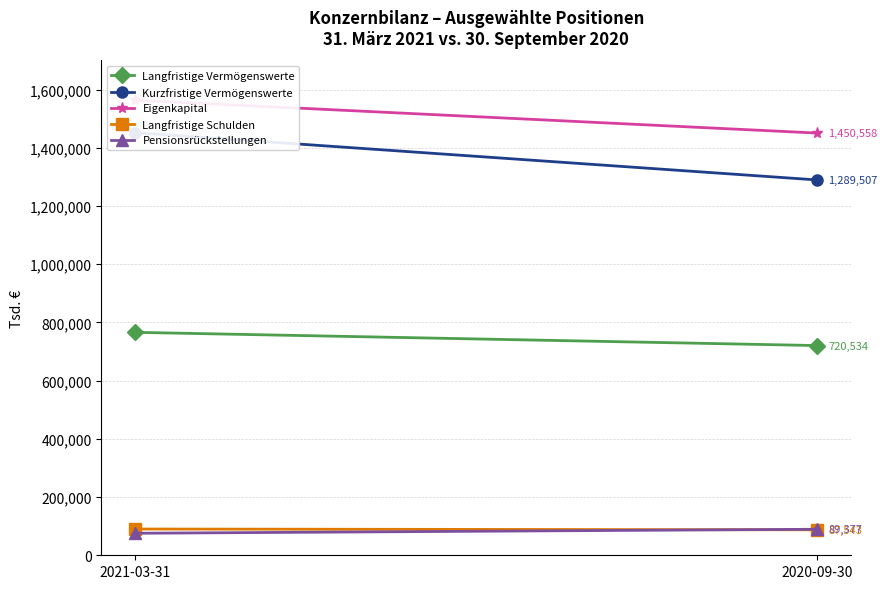

List the series in order of their peak value, lowest first.

Pensionsrückstellungen, Langfristige Schulden, Langfristige Vermögenswerte, Kurzfristige Vermögenswerte, Eigenkapital